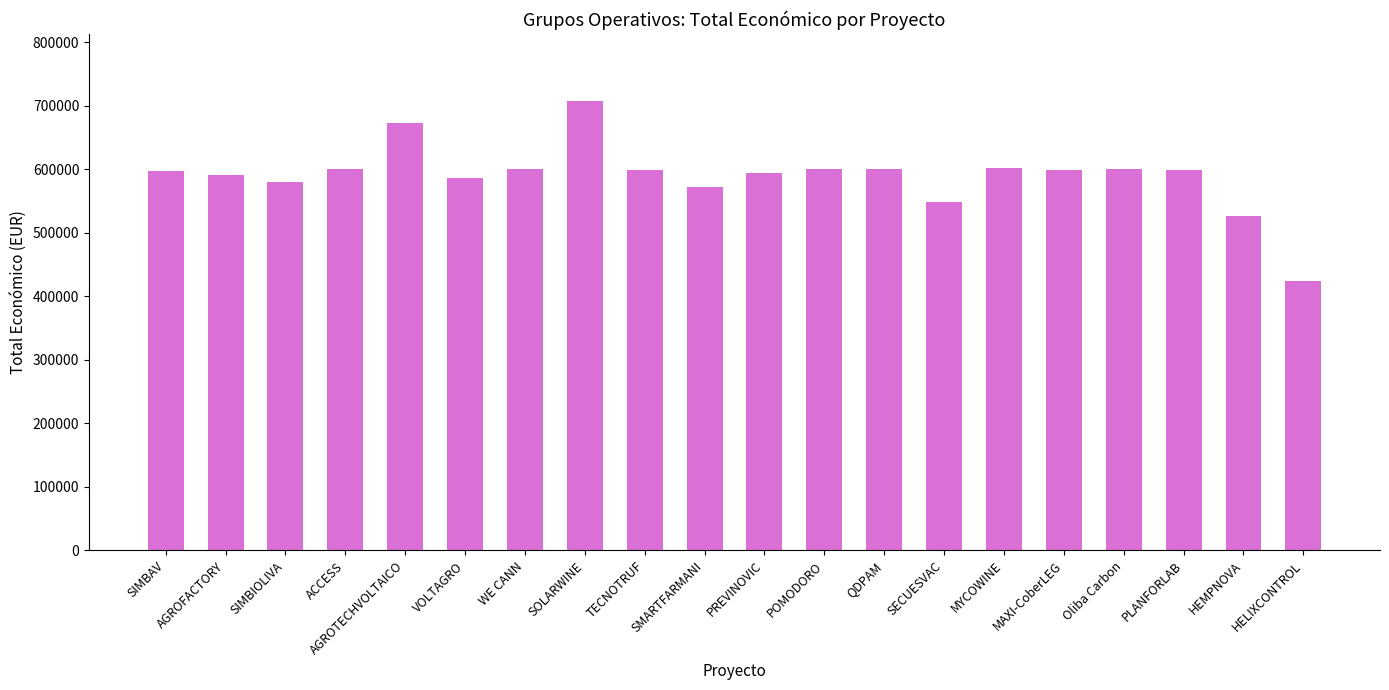

Is it true that the value at VOLTAGRO is 351319?

False